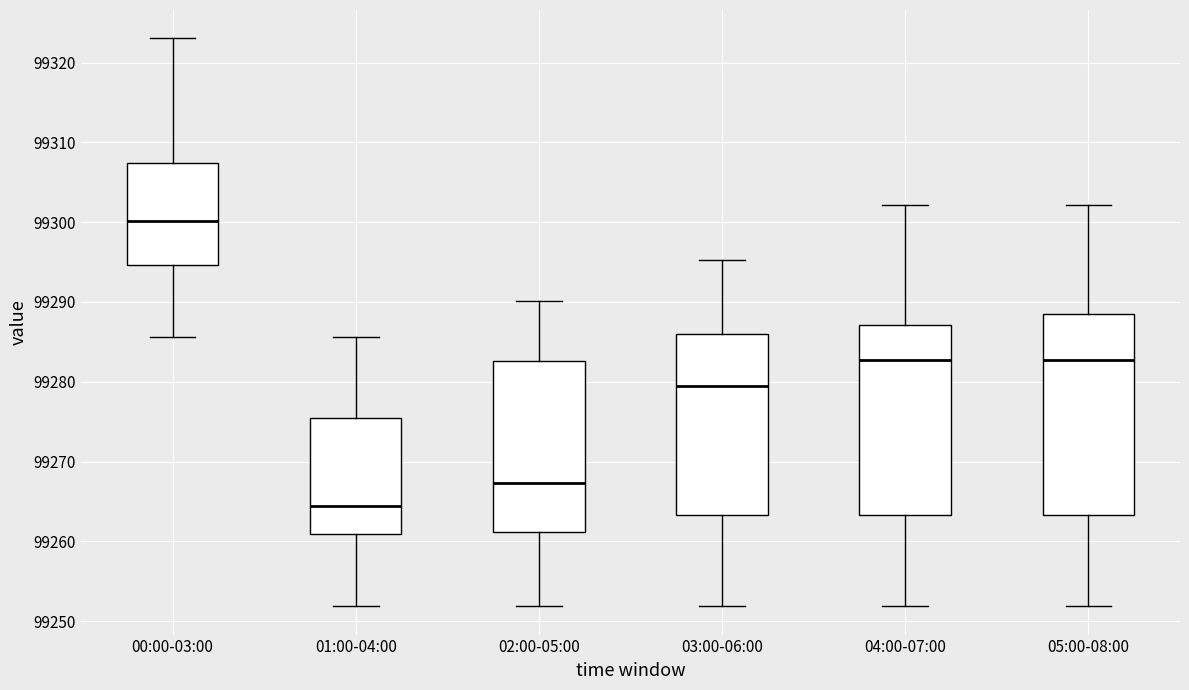

Which box has the lowest median line?

01:00-04:00